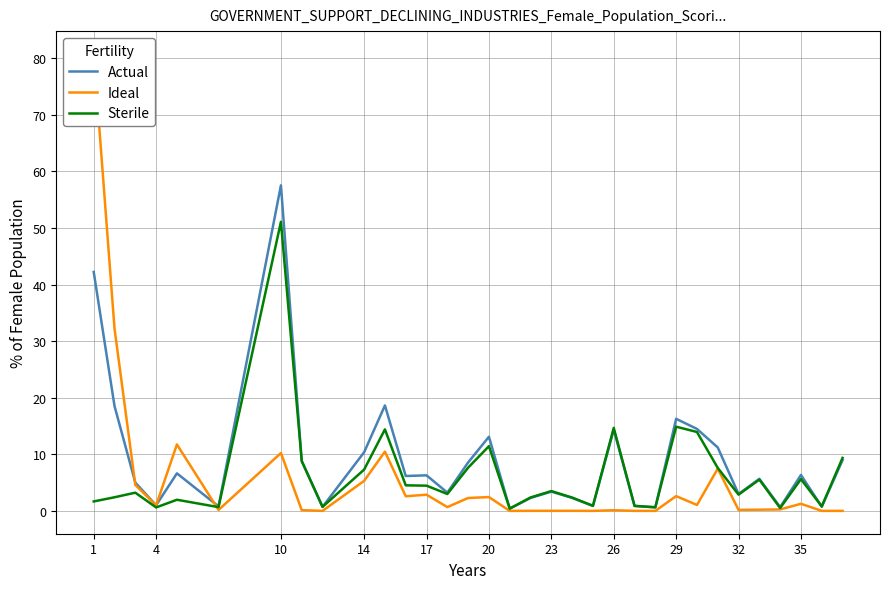

What is the value of the Sterile point at the 10th from the left?

7.3